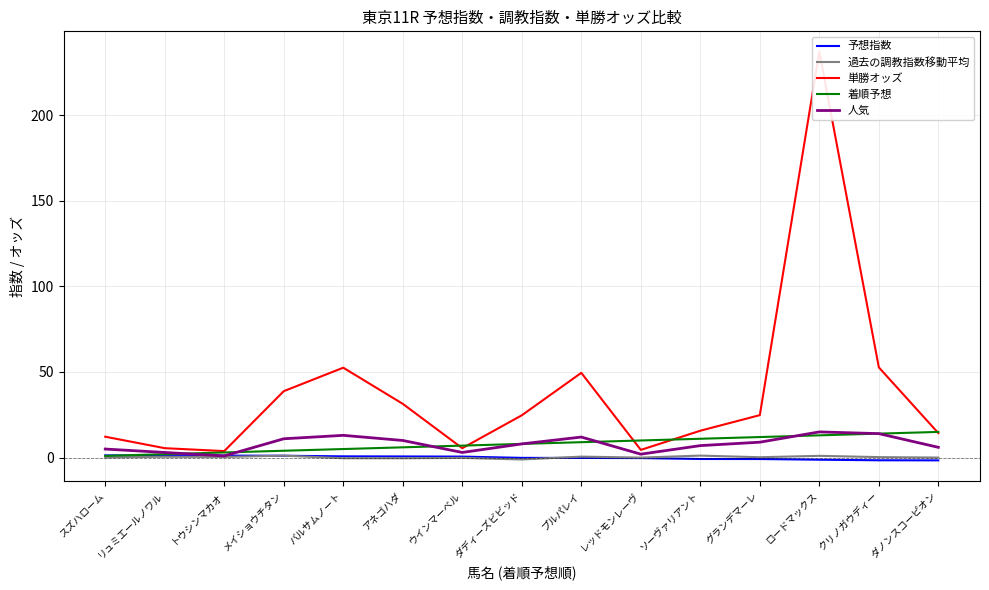

Which series ends up on top after the final intersection of 過去の調教指数移動平均 and 予想指数?

過去の調教指数移動平均